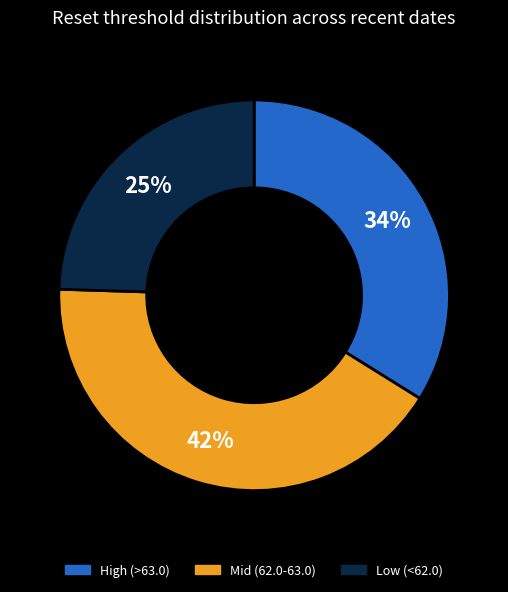

How many segments does this pie chart have?

3